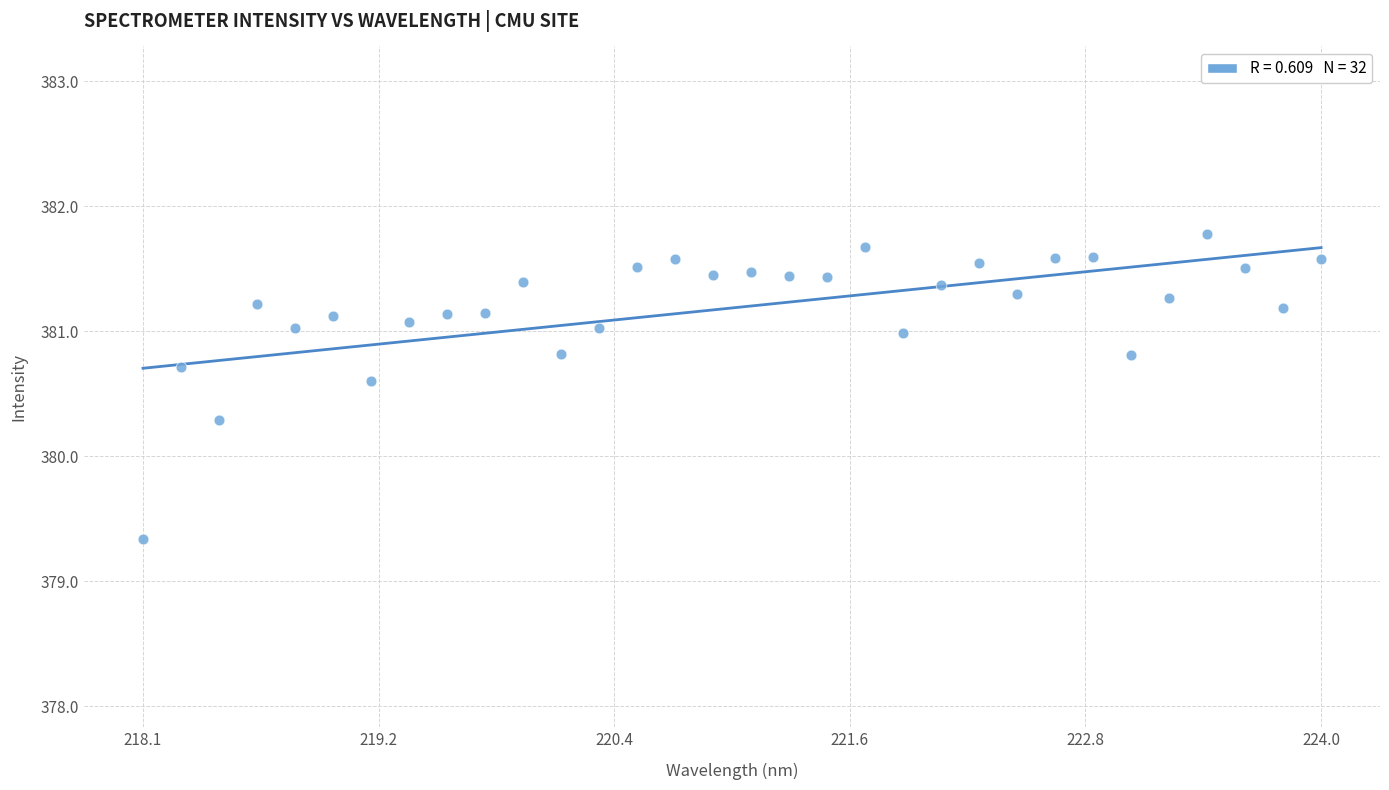

What is the range of Y values (max minus min)?

2.4